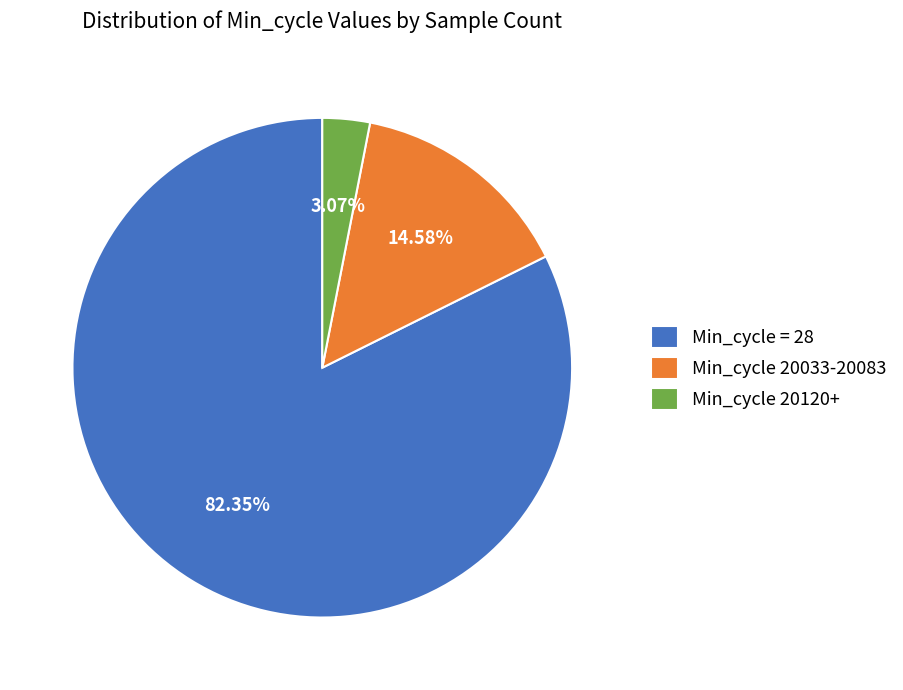

Rank the categories by value from highest to lowest.

Min_cycle = 28, Min_cycle 20033-20083, Min_cycle 20120+